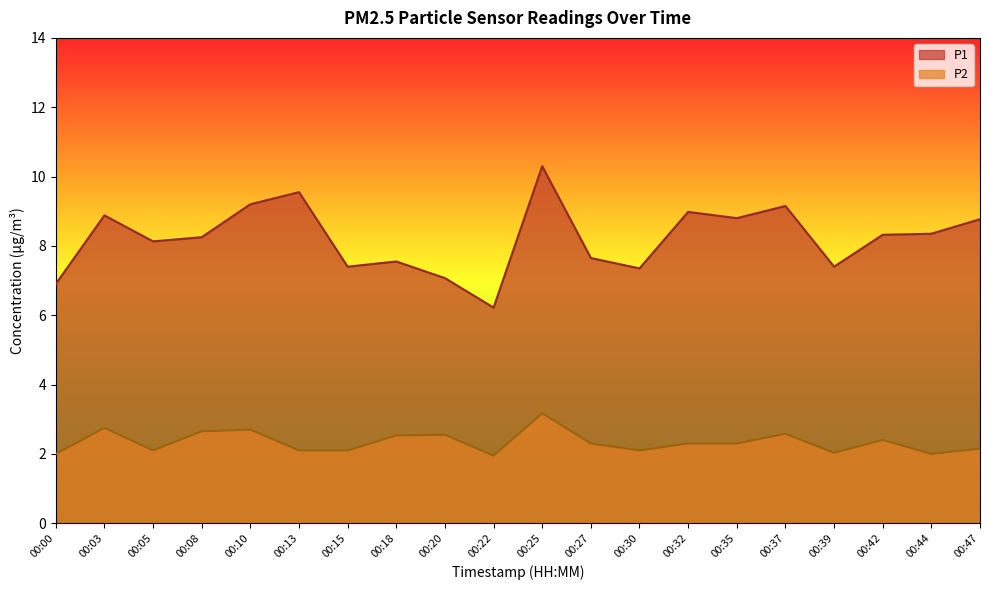

Reading right to left, list all the values displayed in this chart.

P1: 8.8	8.3	8.3	7.4	9.2	8.8	9.0	7.3	7.7	10.3	6.2	7.1	7.5	7.4	9.6	9.2	8.2	8.1	8.9	6.9
P2: 2.1	2.0	2.4	2.0	2.6	2.3	2.3	2.1	2.3	3.2	1.9	2.5	2.5	2.1	2.1	2.7	2.6	2.1	2.8	2.0